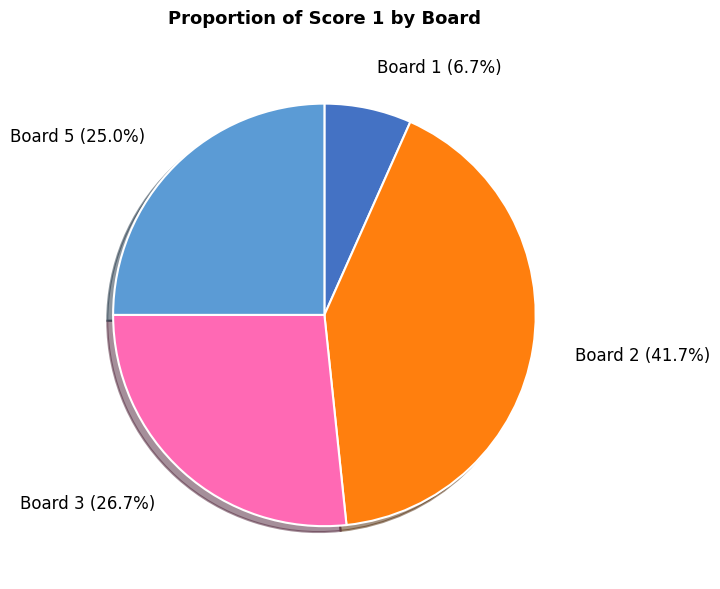

Do Board 2 (41.7%) and Board 5 (25.0%) together represent more than half of the pie?

Yes